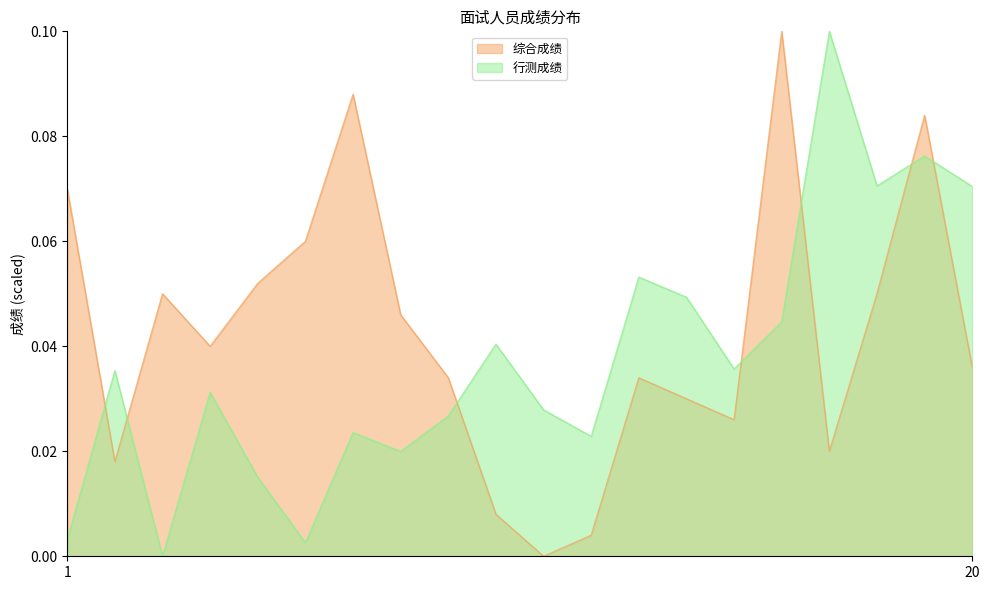

What is the maximum value for 行测成绩?

0.1